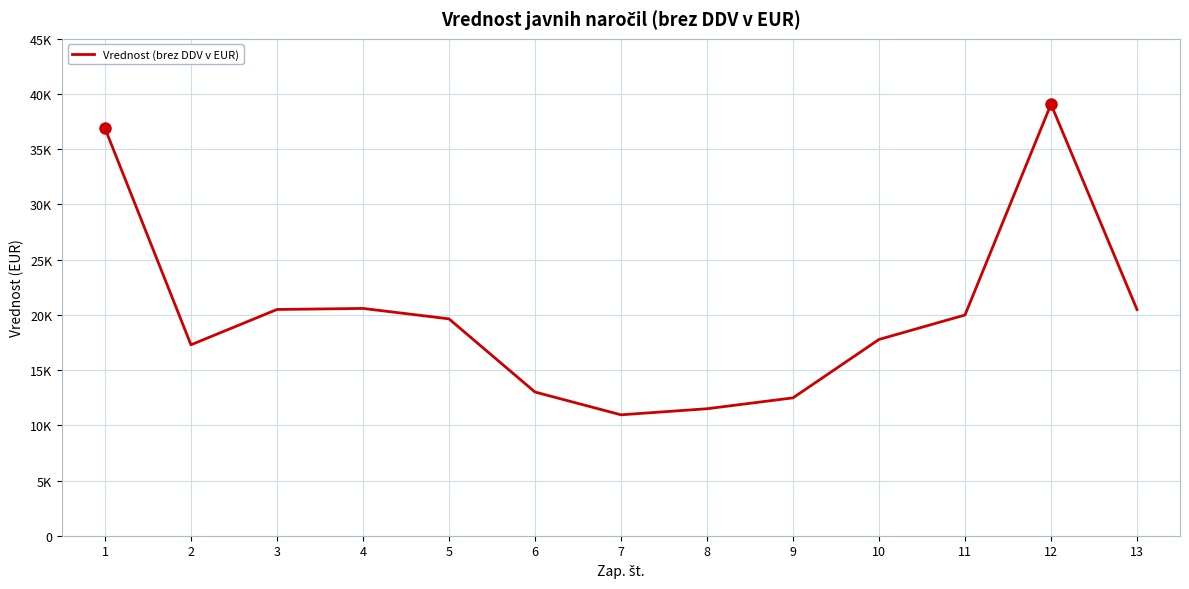

What value does the data have at 10, to the nearest 50?

17800